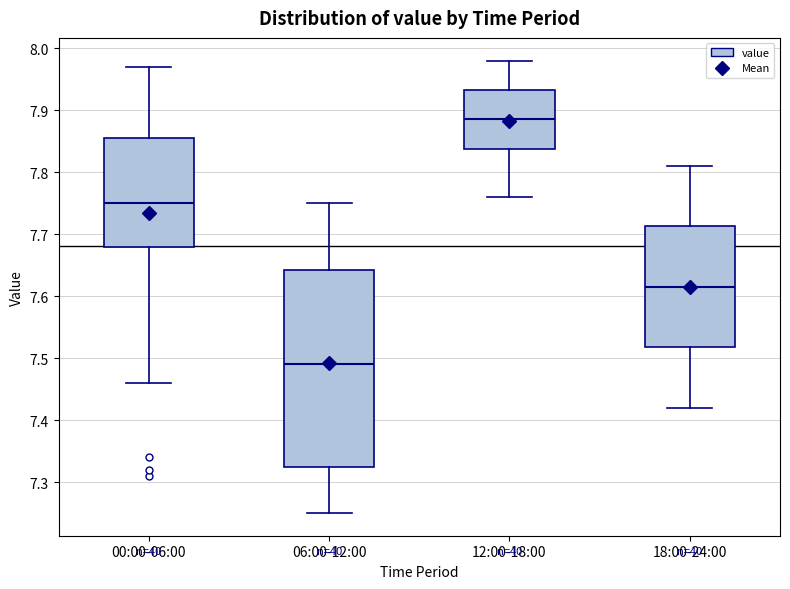

Where does the lower whisker of the box for 12:00-18:00 end on the y-axis? The values are not printed on the chart, so give them approximately, as read against the axis.

7.76